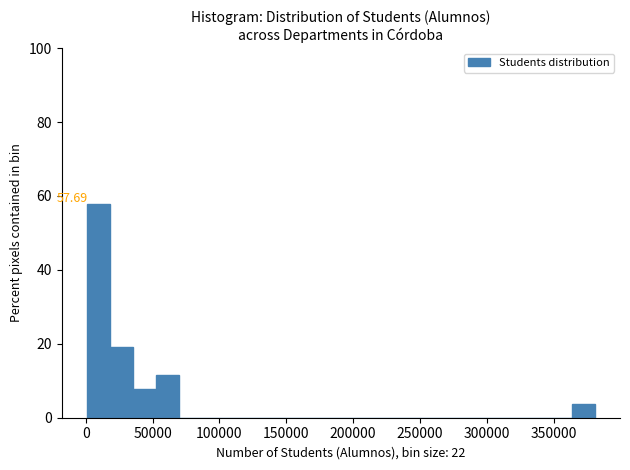

Read against the x-axis, roughly where is the centre of the tallest bar?

10000